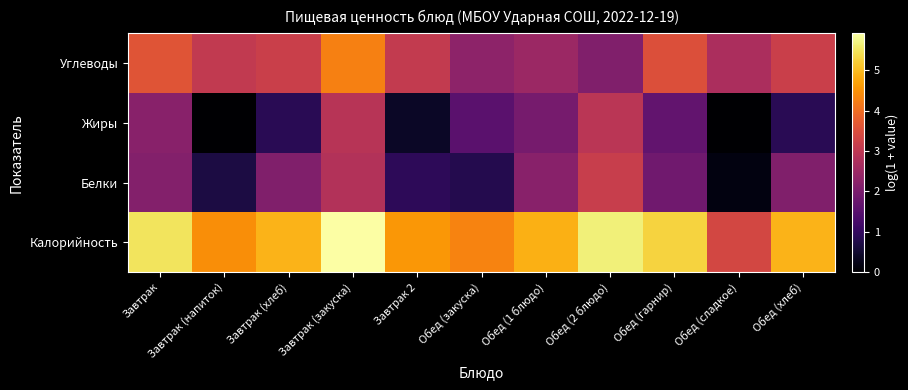

Reading left to right, extract all data points from this chart.

Калорийность: Завтрак=5.5	Завтрак (напиток)=4.5	Завтрак (хлеб)=4.9	Завтрак (закуска)=5.9	Завтрак 2=4.6	Обед (закуска)=4.3	Обед (1 блюдо)=4.9	Обед (2 блюдо)=5.6	Обед (гарнир)=5.3	Обед (сладкое)=3.4	Обед (хлеб)=4.9
Белки: Завтрак=2.1	Завтрак (напиток)=0.7	Завтрак (хлеб)=2.1	Завтрак (закуска)=2.8	Завтрак 2=0.9	Обед (закуска)=0.8	Обед (1 блюдо)=2.2	Обед (2 блюдо)=3.2	Обед (гарнир)=1.9	Обед (сладкое)=0.2	Обед (хлеб)=2.1
Жиры: Завтрак=2.2	Завтрак (напиток)=0.0	Завтрак (хлеб)=0.9	Завтрак (закуска)=2.9	Завтрак 2=0.4	Обед (закуска)=1.5	Обед (1 блюдо)=1.9	Обед (2 блюдо)=3.0	Обед (гарнир)=1.6	Обед (сладкое)=0.0	Обед (хлеб)=0.9
Углеводы: Завтрак=3.6	Завтрак (напиток)=3.1	Завтрак (хлеб)=3.2	Завтрак (закуска)=4.3	Завтрак 2=3.1	Обед (закуска)=2.3	Обед (1 блюдо)=2.5	Обед (2 блюдо)=2.1	Обед (гарнир)=3.5	Обед (сладкое)=2.7	Обед (хлеб)=3.2